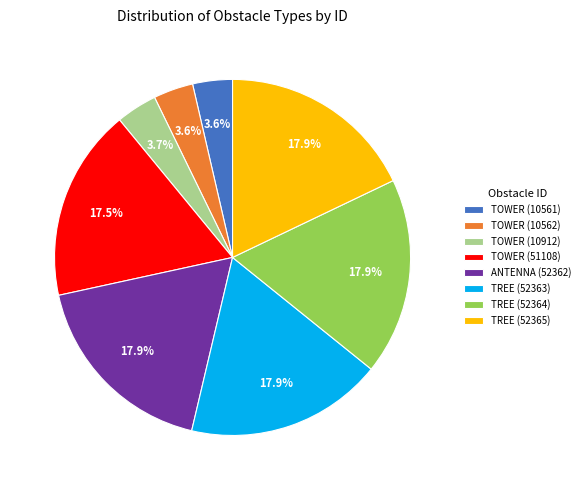

To the nearest percent, what is the difference between the largest and smallest slice percentages?

14%